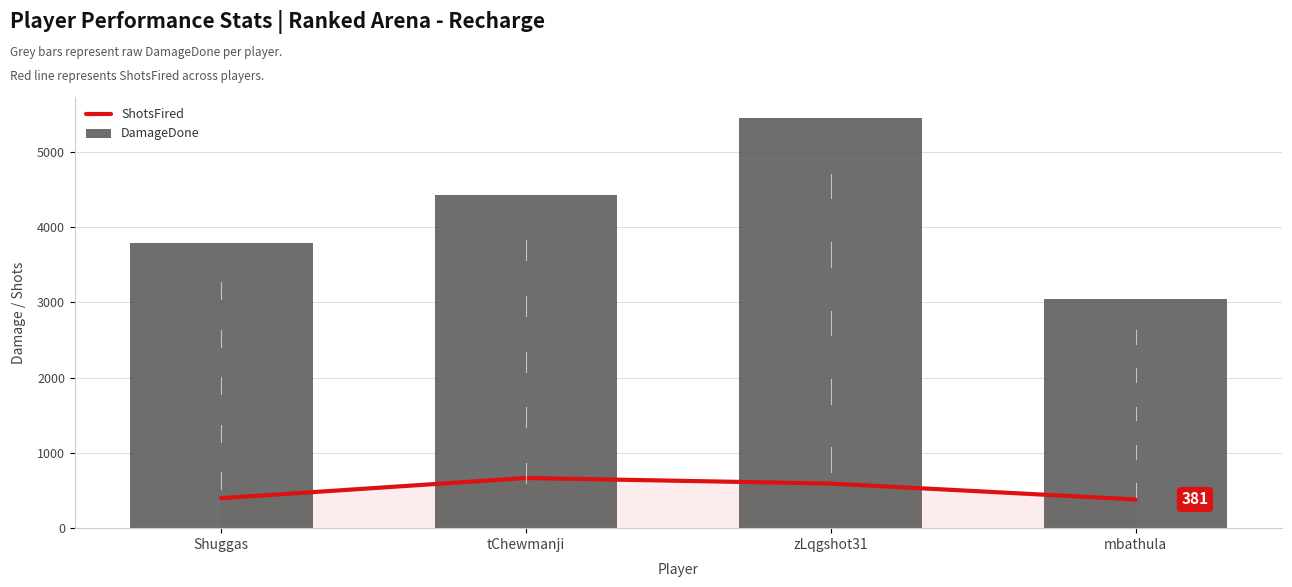

What is the average value of the DamageDone series?

4175